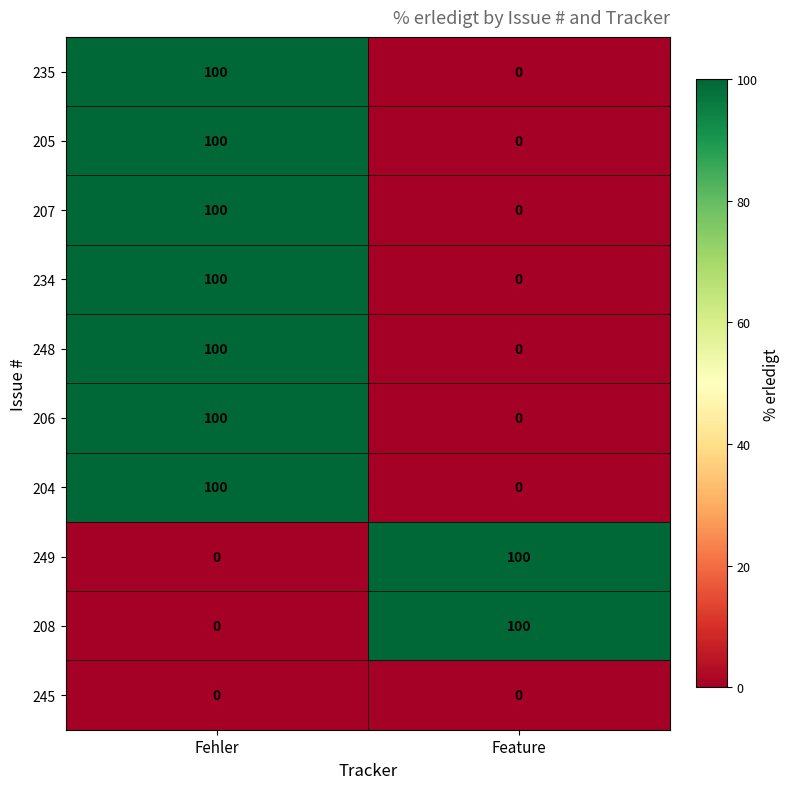

Reading right to left, what are all the values shown in this chart?

235: 0	100
205: 0	100
207: 0	100
234: 0	100
248: 0	100
206: 0	100
204: 0	100
249: 100	0
208: 100	0
245: 0	0